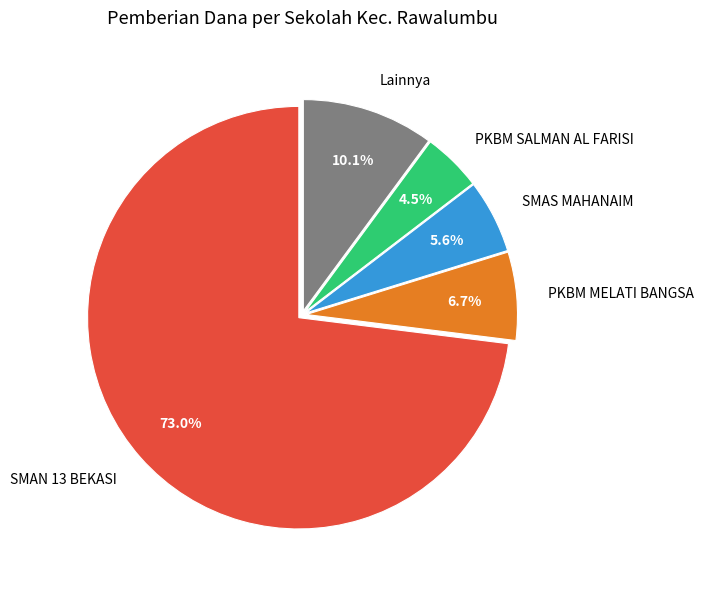

Count the number of slices in the pie.

5